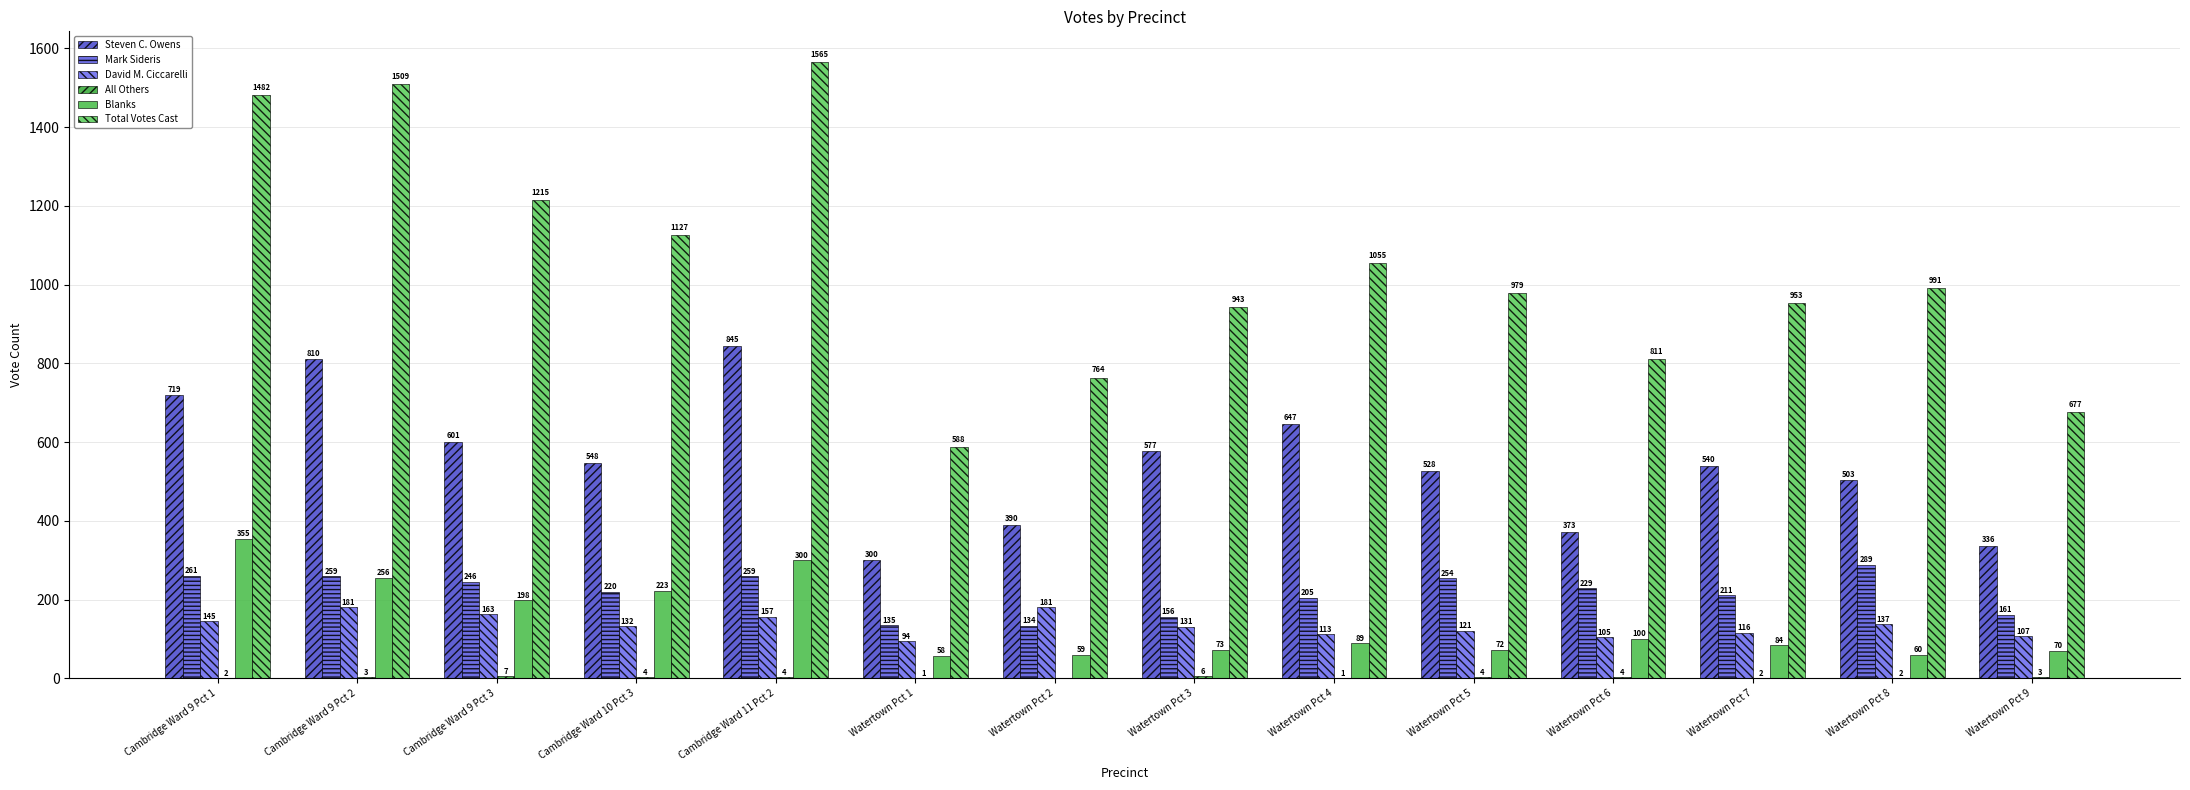

Rank the series by their maximum value, from highest to lowest.

Total Votes Cast, Steven C. Owens, Blanks, Mark Sideris, David M. Ciccarelli, All Others